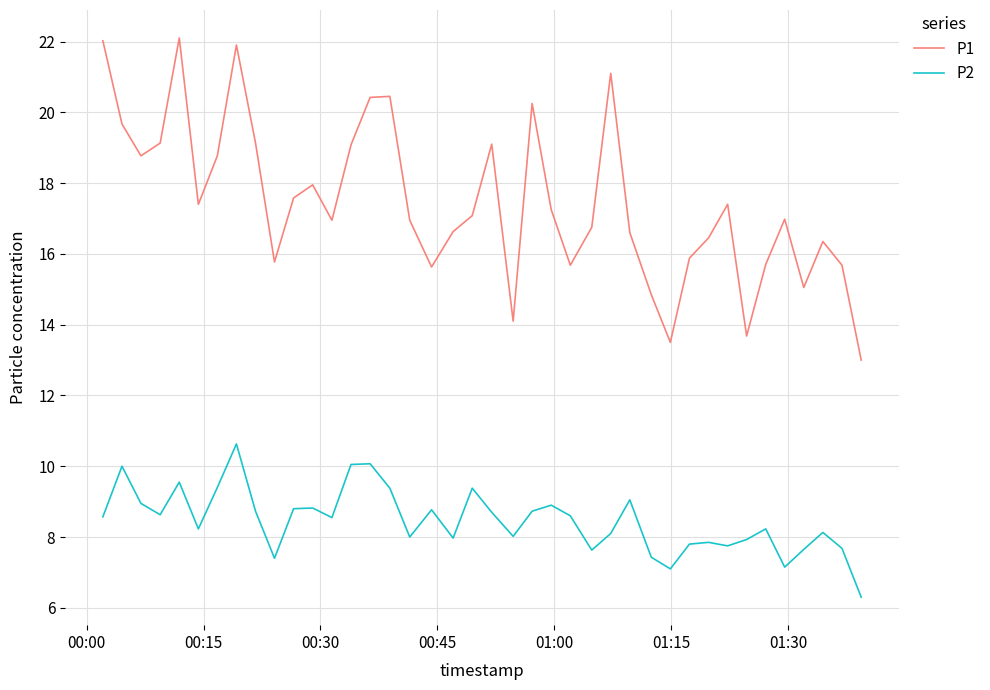

True or false: P1 and P2 cross at least once.

False